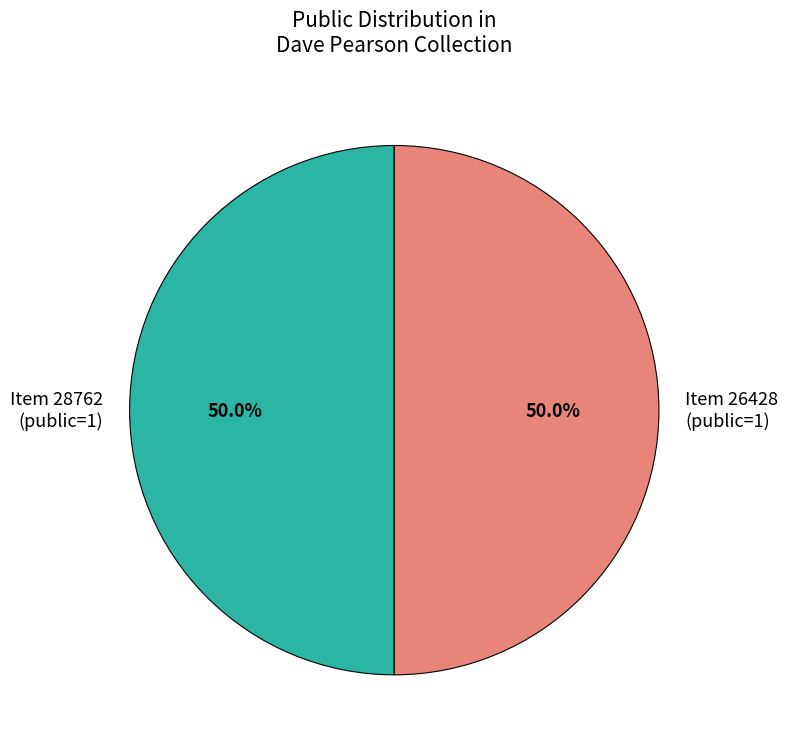

What portion of the pie excludes Item 28762 (public=1)?

50.0%